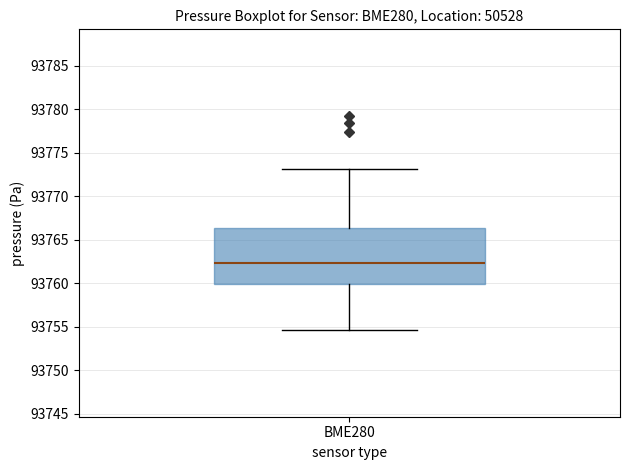

Where does the median line of the box for BME280 sit on the y-axis? The values are not printed on the chart, so give them approximately, as read against the axis.

93762.5